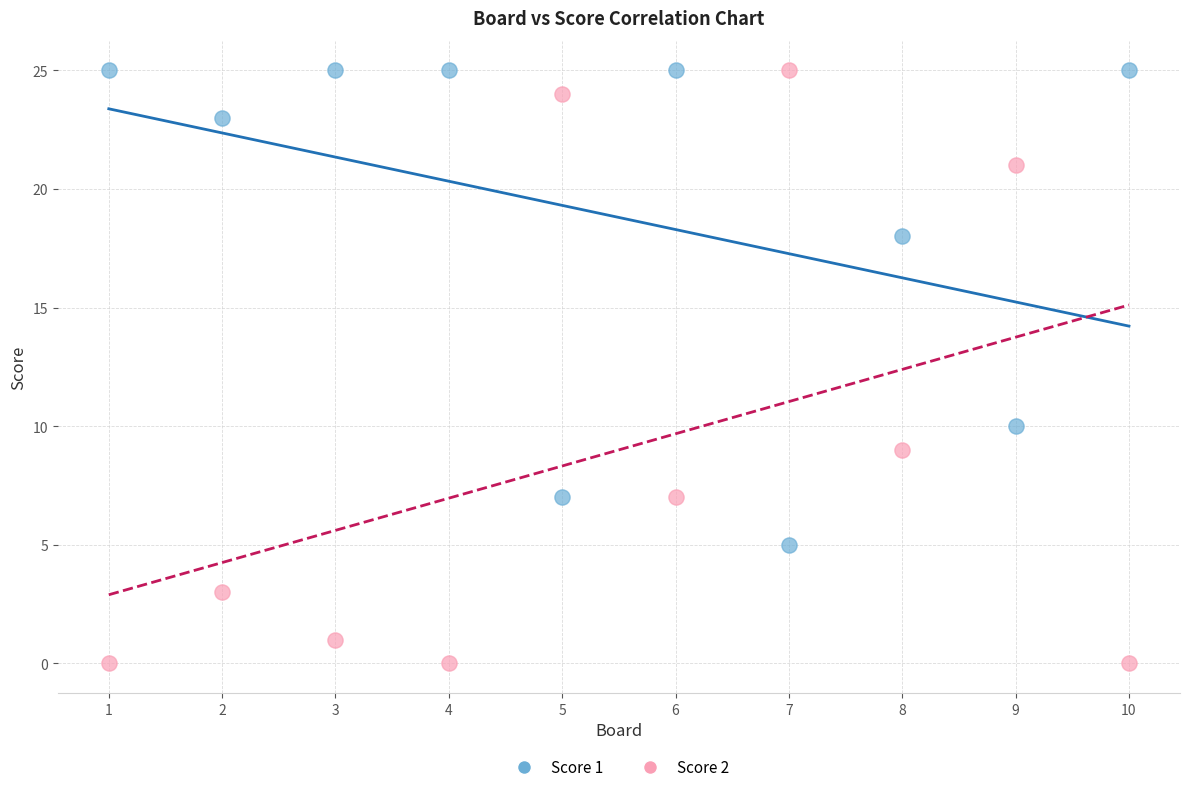

What are all the series names shown in the legend?

Score 1, Score 2